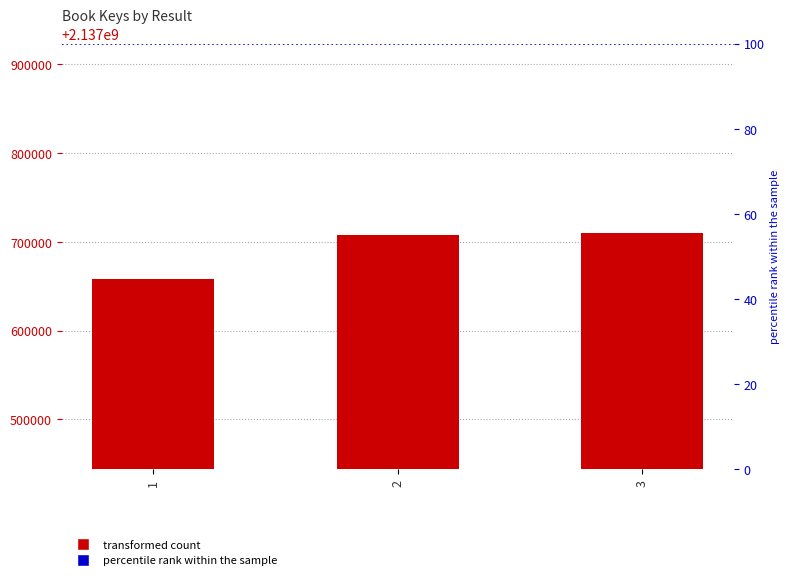

What is the greatest value displayed?

2137709665